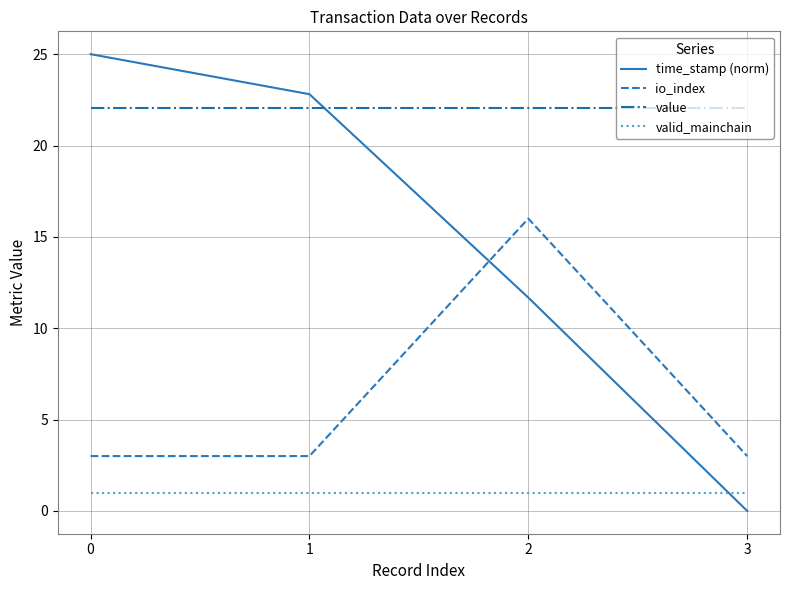

Which series has the largest total across all categories?

value